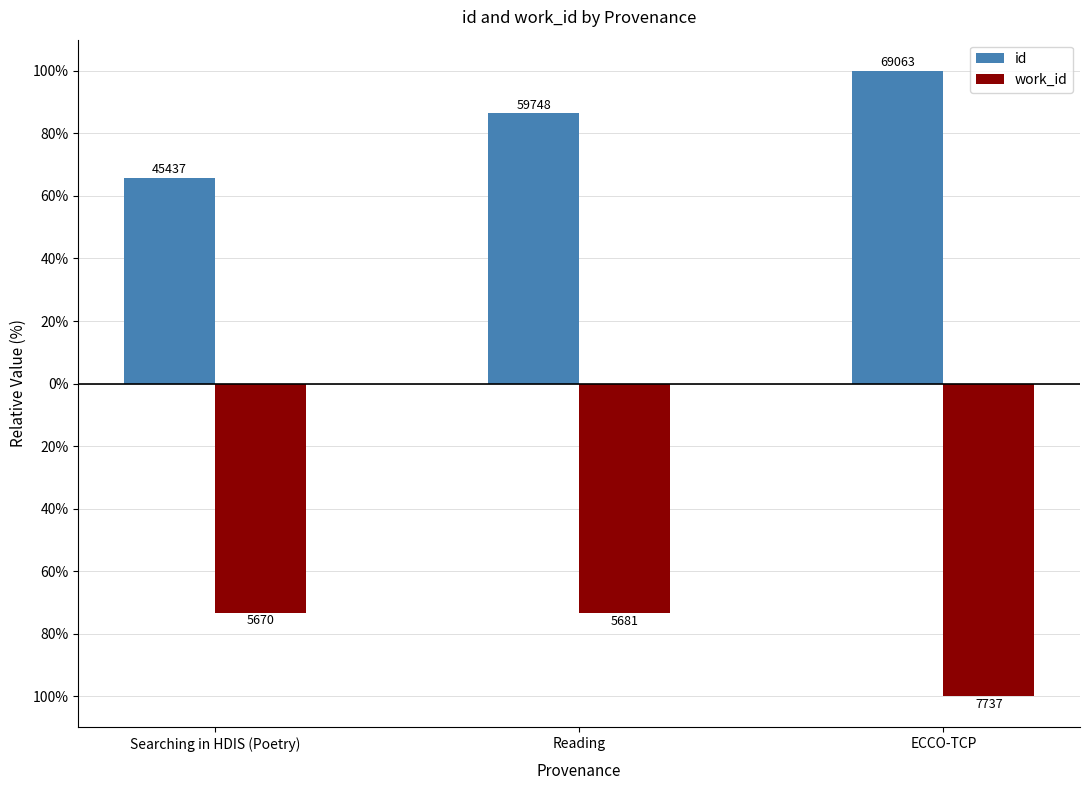

List the labels in order of work_id value, smallest first.

ECCO-TCP, Reading, Searching in HDIS (Poetry)